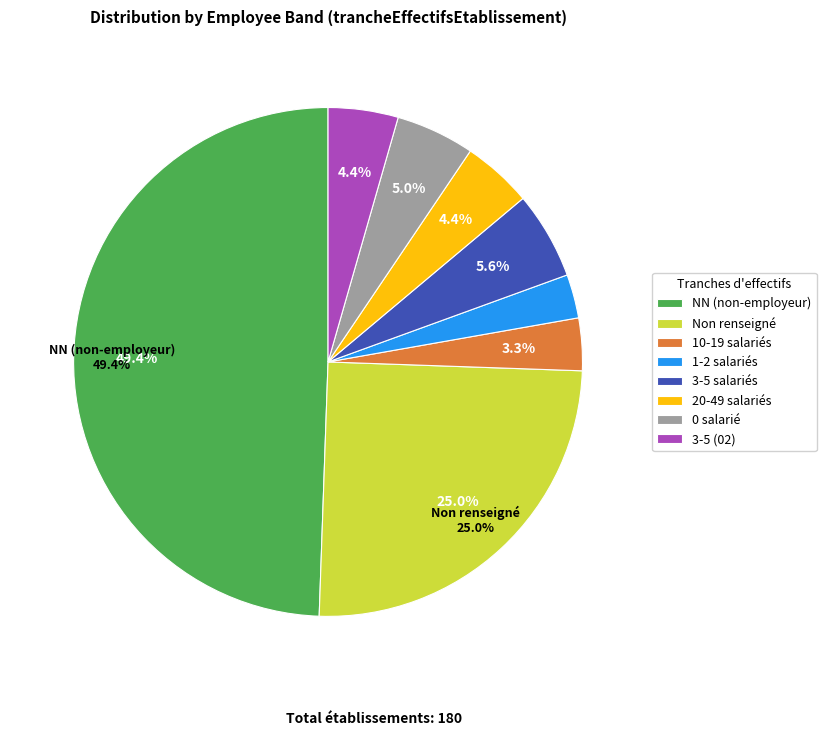

To the nearest percent, what is the difference between the 02 and  slice percentages?

21%